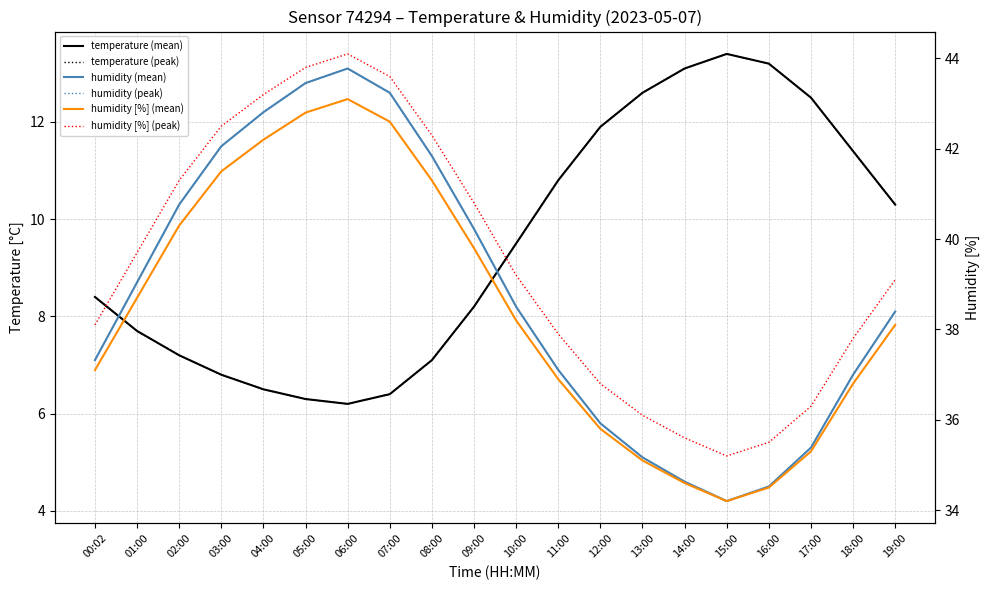

True or false: humidity (peak) and humidity [%] (mean) intersect in this chart.

False